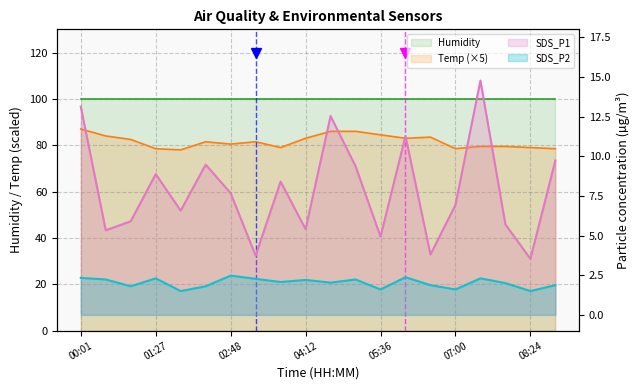

List the labels in order of SDS_P1 value, largest first.

07:28, 00:01, 04:40, 06:04, 08:52, 02:20, 05:08, 01:27, 03:44, 02:48, 07:00, 01:52, 00:57, 07:56, 04:12, 00:29, 05:36, 06:32, 03:16, 08:24